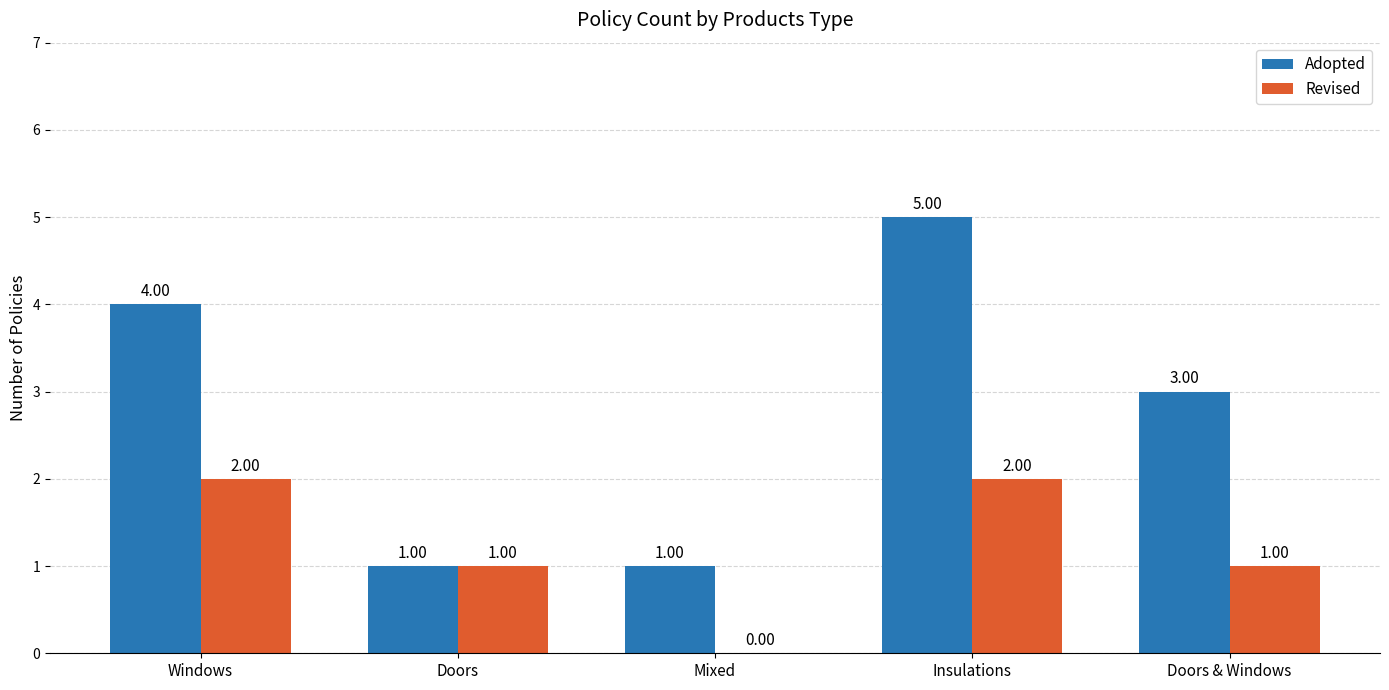

How many Adopted values are between 1 and 4?

4